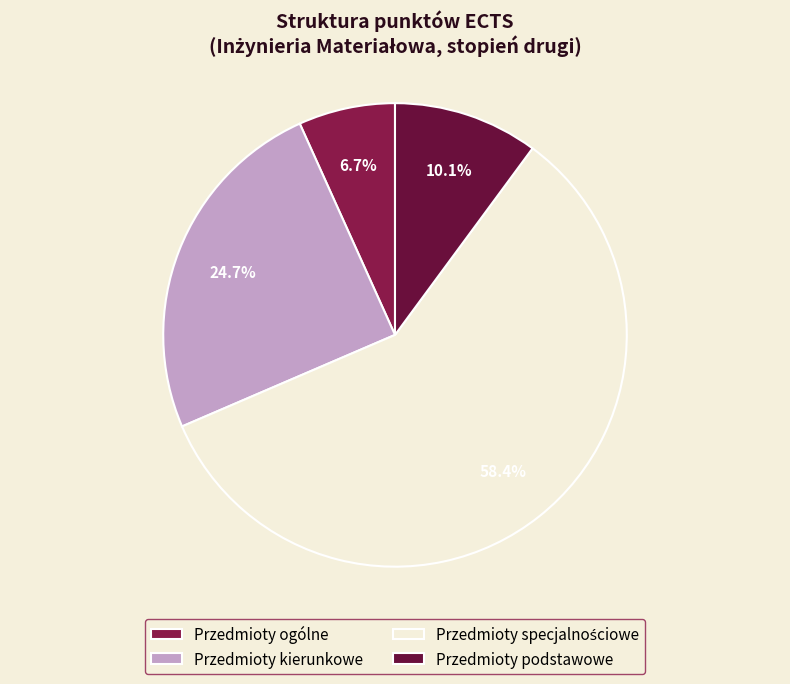

How many slices are in this pie chart?

4